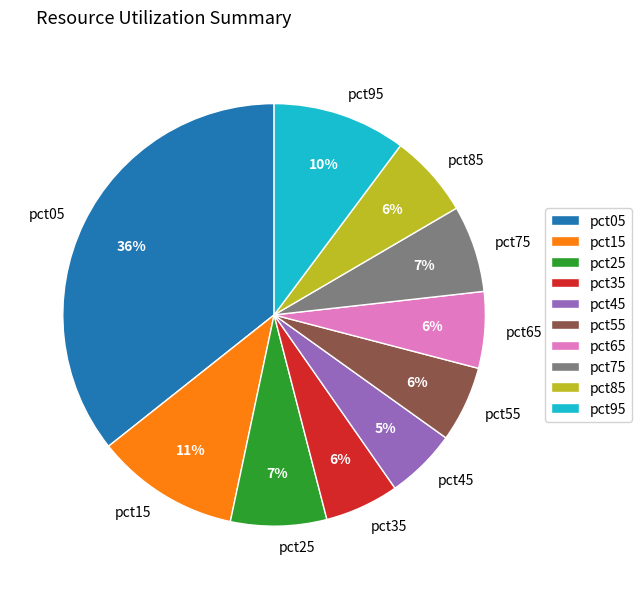

Is the sum of pct45 and pct05 greater than half?

No